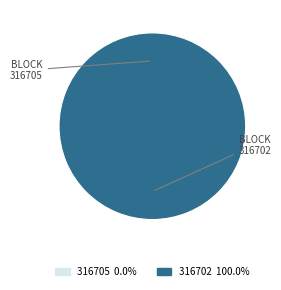

To the nearest percent, what is the difference between the 316705 and 316702 slice percentages?

100%